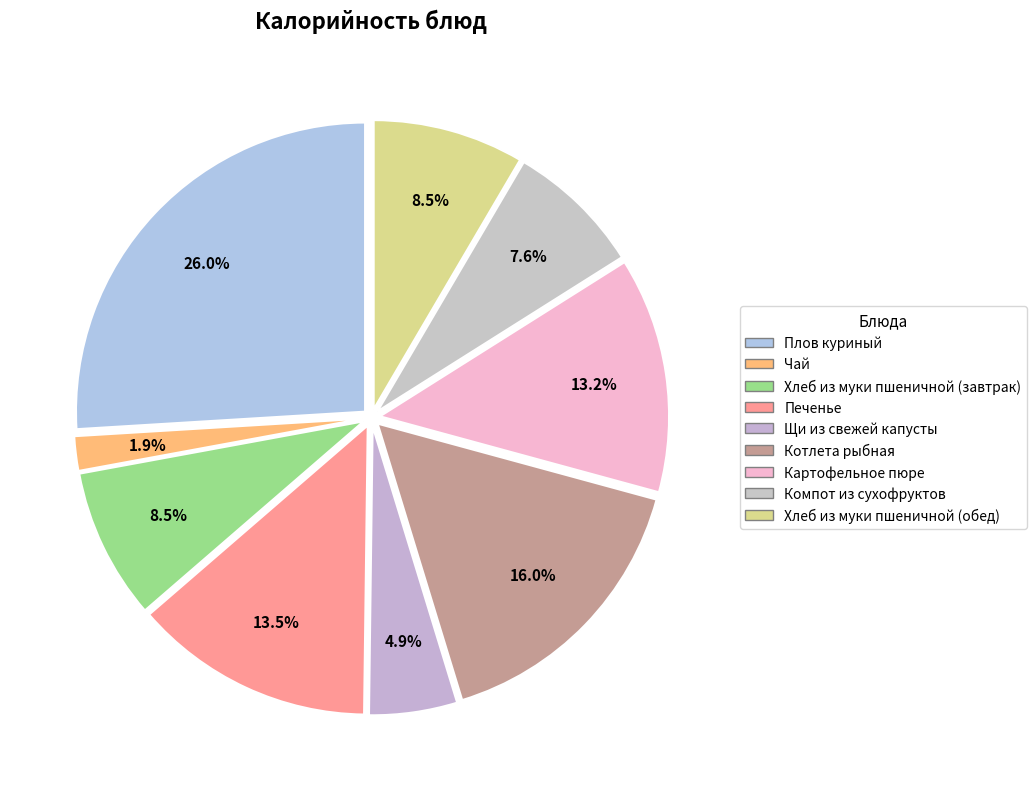

Does any single category account for the majority?

No